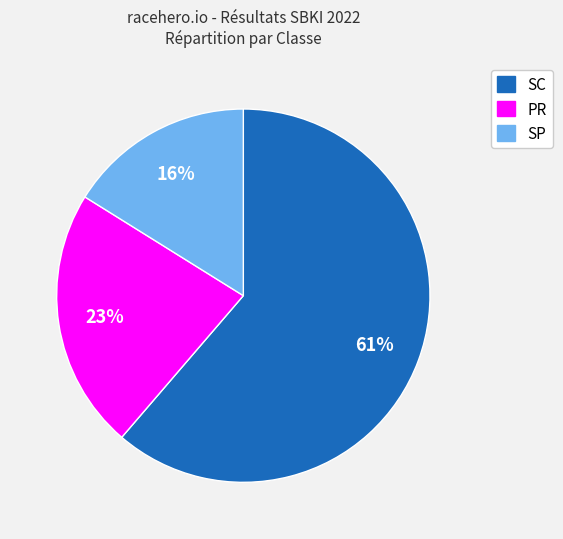

To the nearest percent, what portion does SC represent?

61%